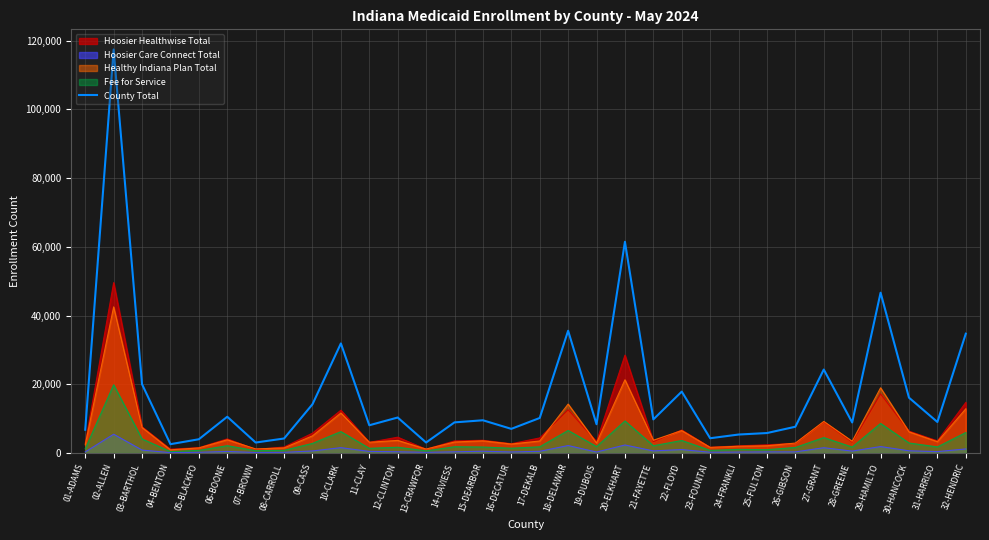

What is the smallest value displayed?

104